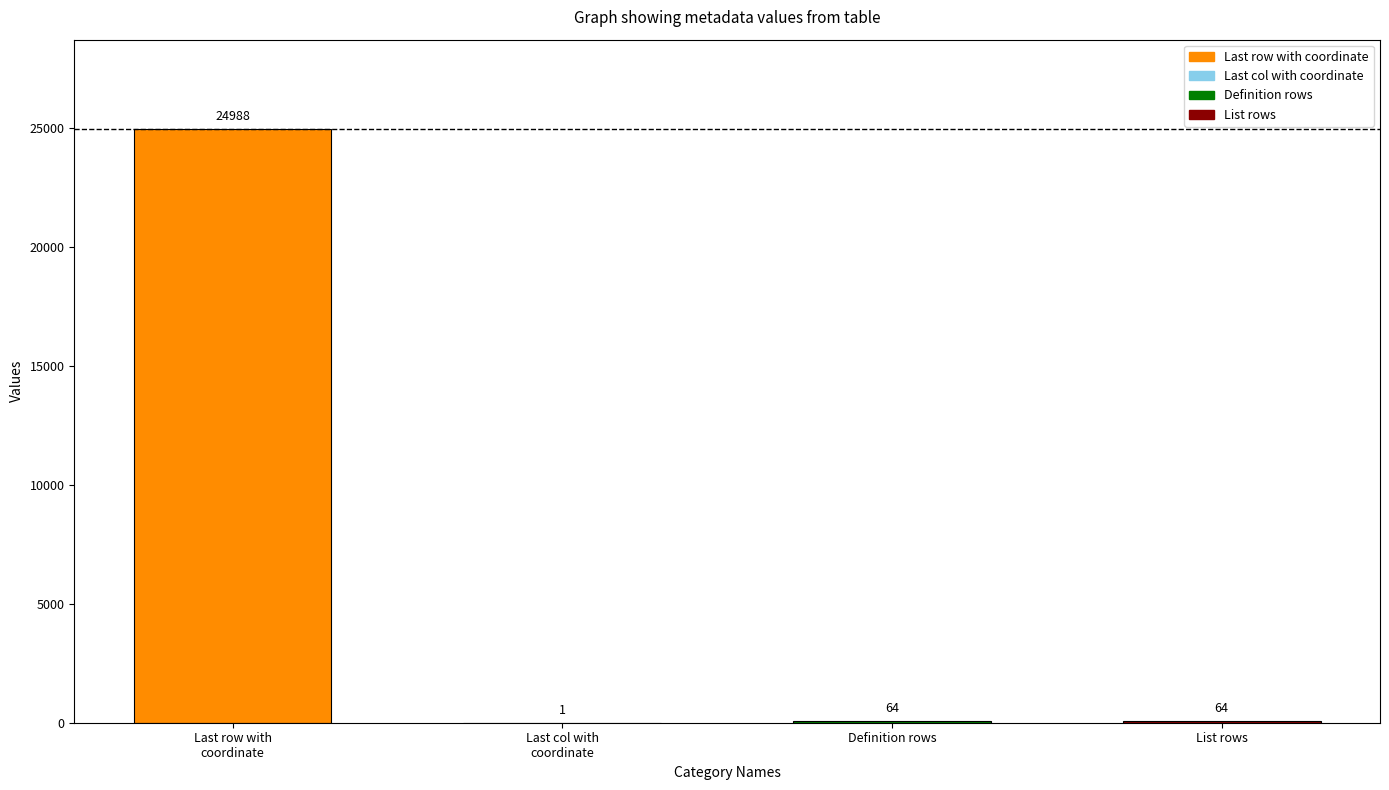

What is the maximum value shown in the chart?

24988